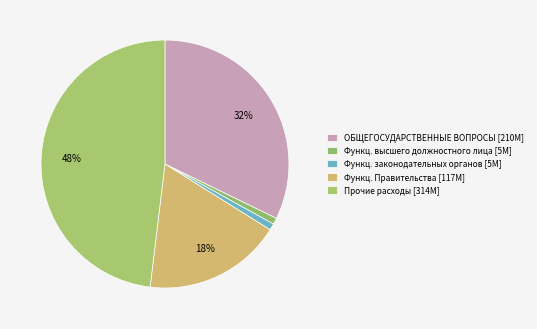

How many segments does this pie chart have?

5